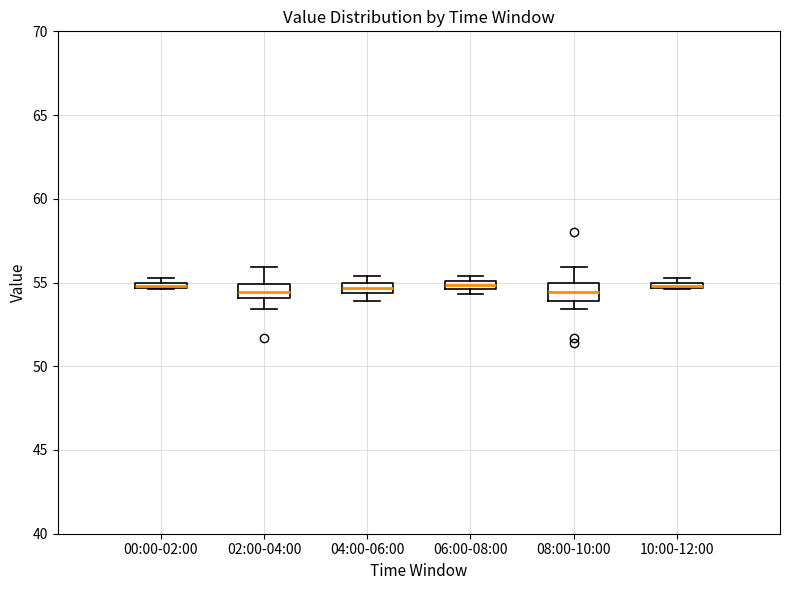

Where is the lower edge of the box for 10:00-12:00 on the y-axis? The values are not printed on the chart, so give them approximately, as read against the axis.

54.5